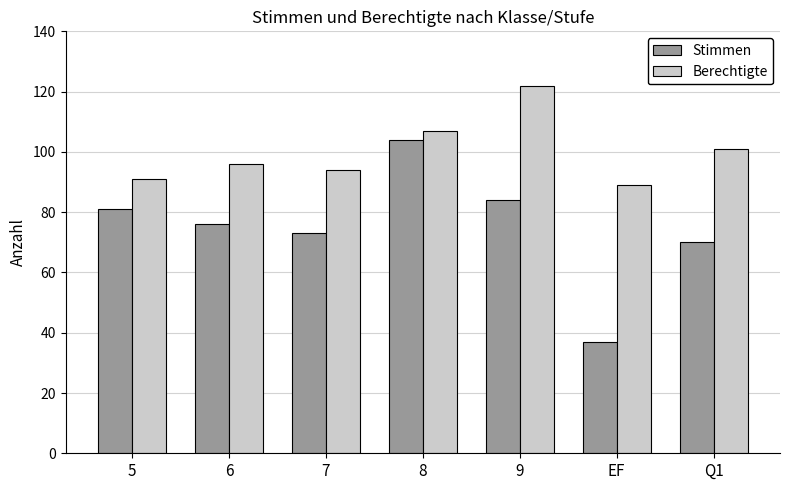

What are all the series names shown in the legend?

Stimmen, Berechtigte